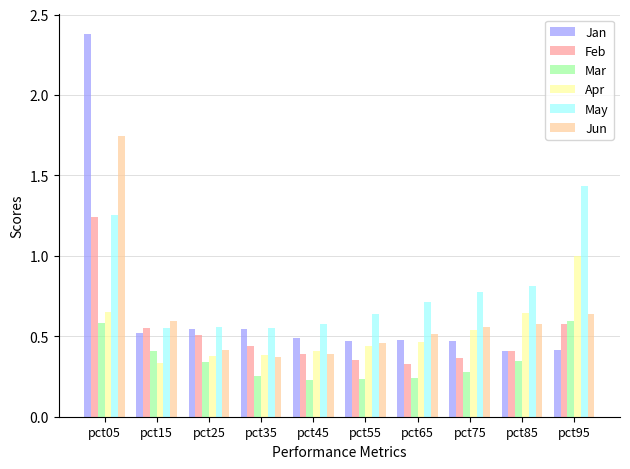

How many groups of bars are there?

10